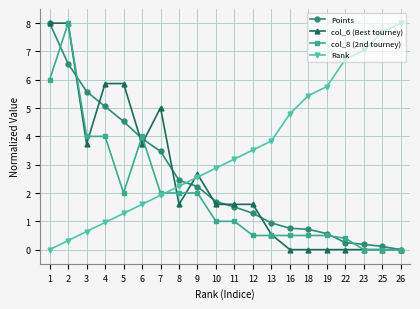

What is the total value across all series at 26?

8.0